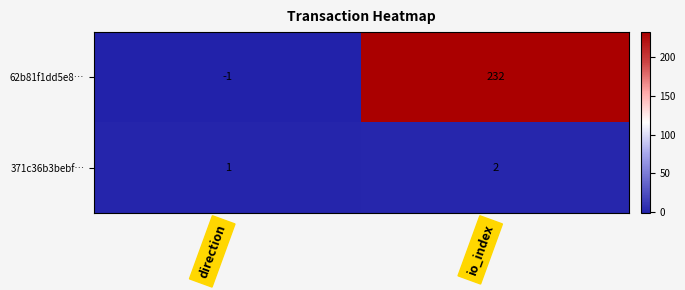

Which series has the largest range (max minus min)?

62b81f1dd5e8…